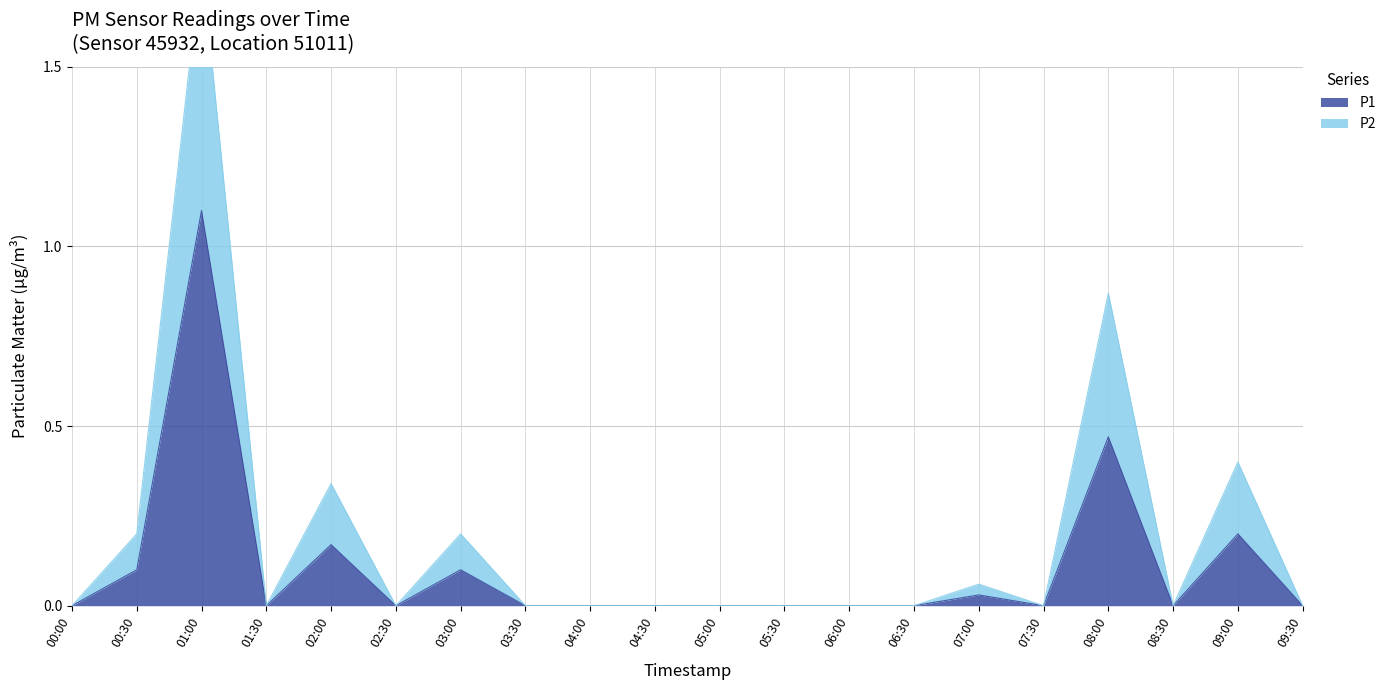

The P2 series shows 0.0 at 08:30. True or false?

True